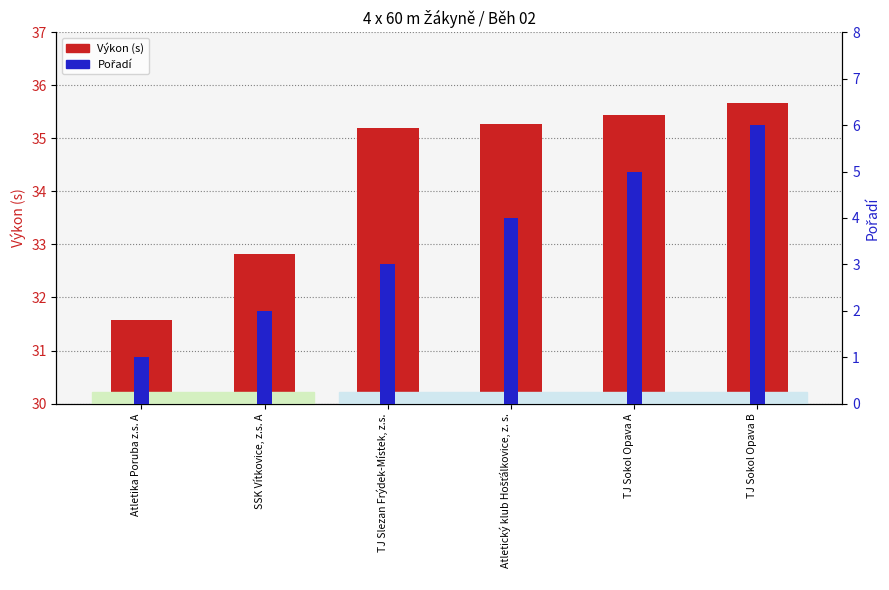

List the series in order of their peak value, lowest first.

Pořadí, Výkon (s)